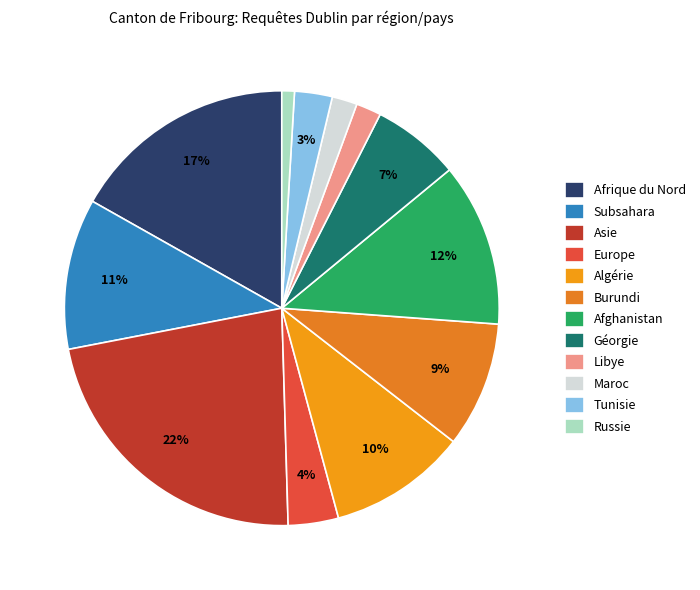

What is the smallest slice in the pie chart?

Russie